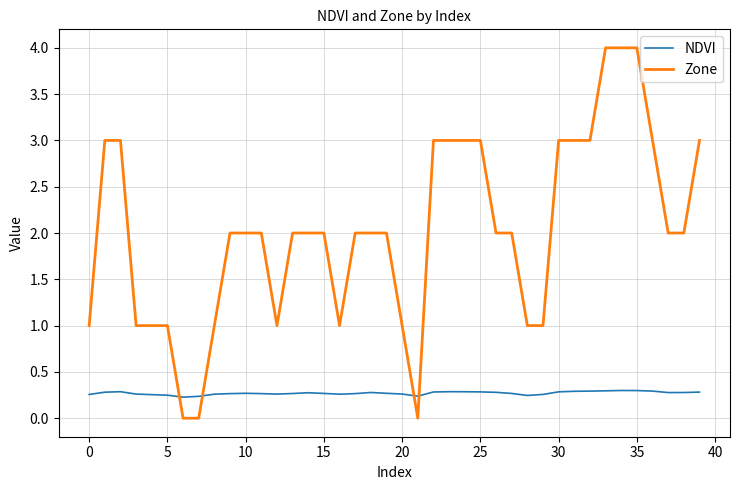

What is the difference between the maximum and minimum values in the Zone series?

4.0